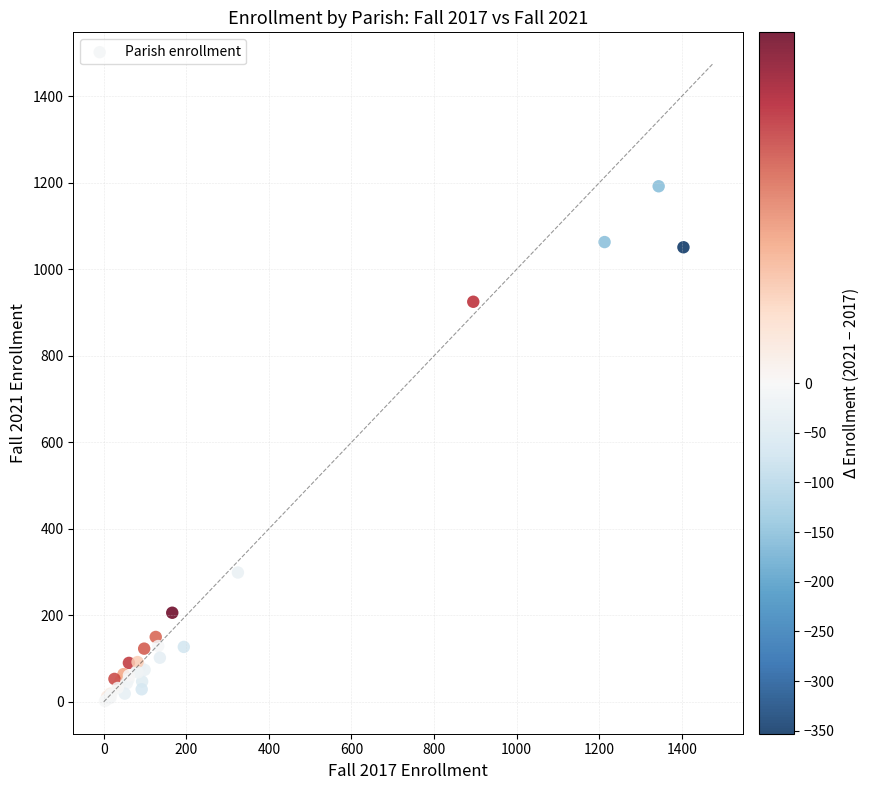

What Y value in the scatter plot is closest to 597?

299